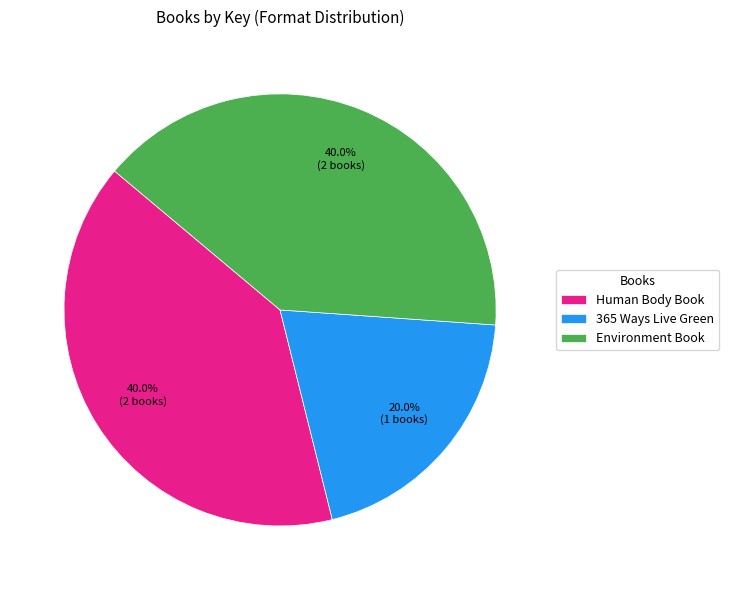

Is there a majority slice in this chart?

No